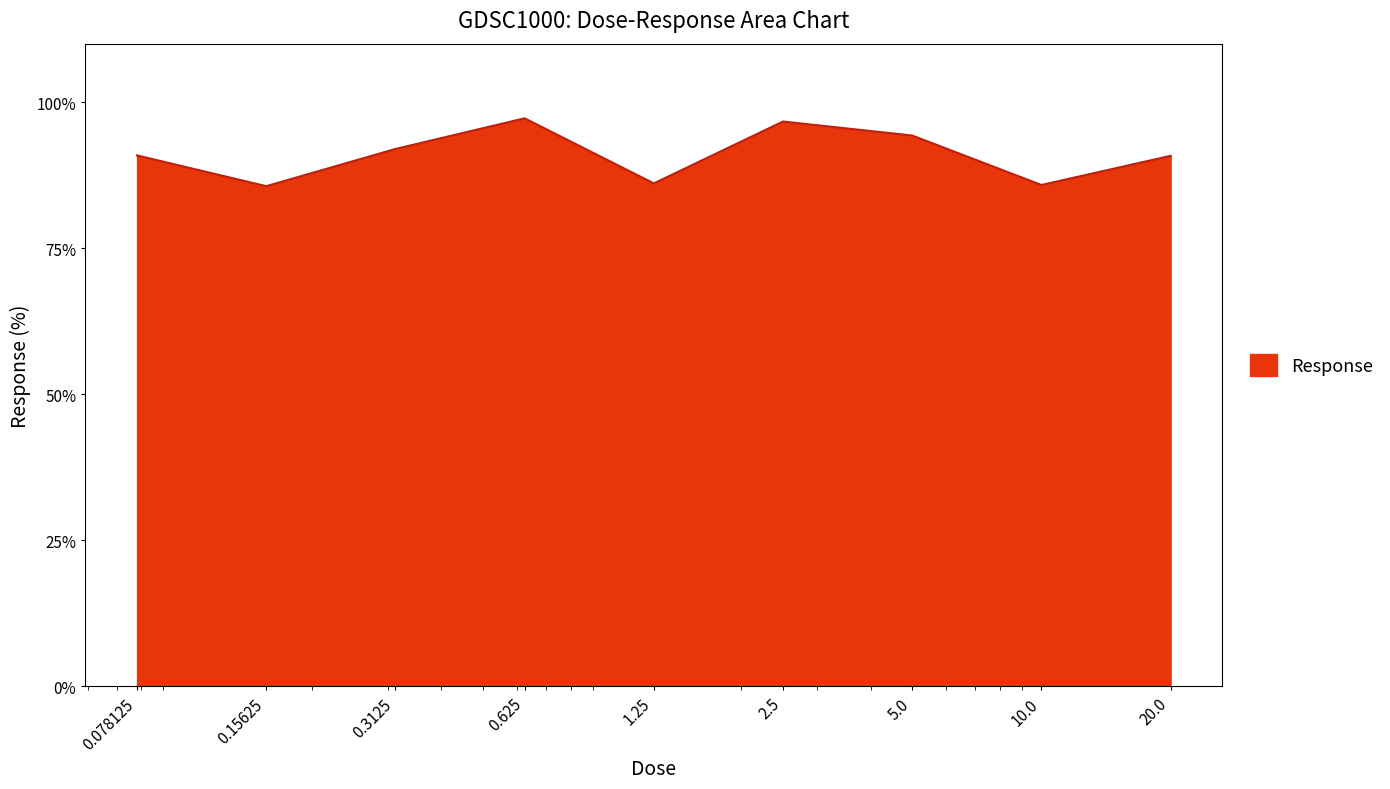

How many interior local valleys (lower than both neighbors) does the data have?

3